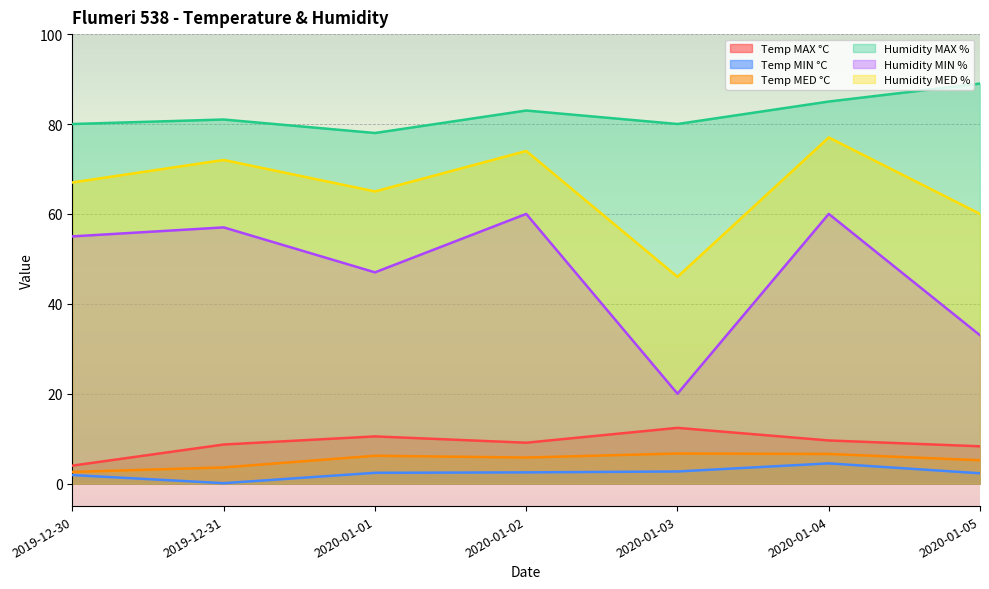

True or false: Temp MED °C has a value of 10.5 at 2020-01-01.

False